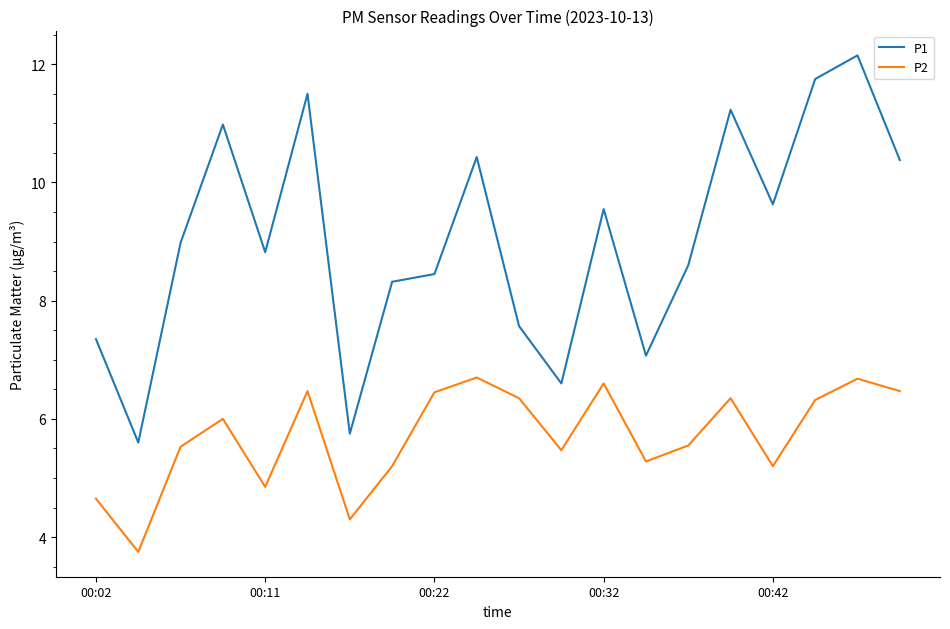

Which series has the largest total across all categories?

P1